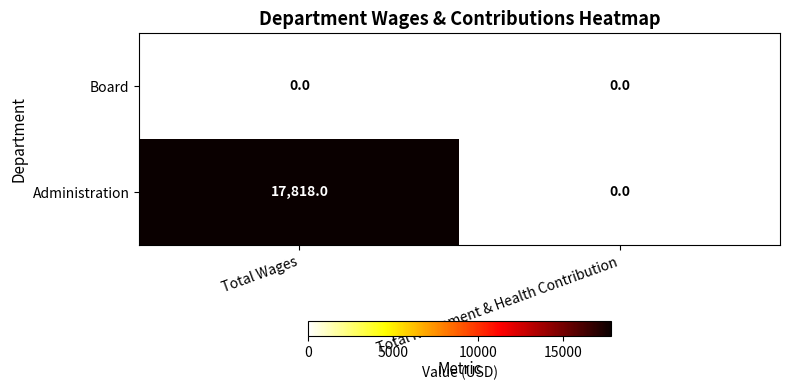

What is the average value of the Administration series?

8909